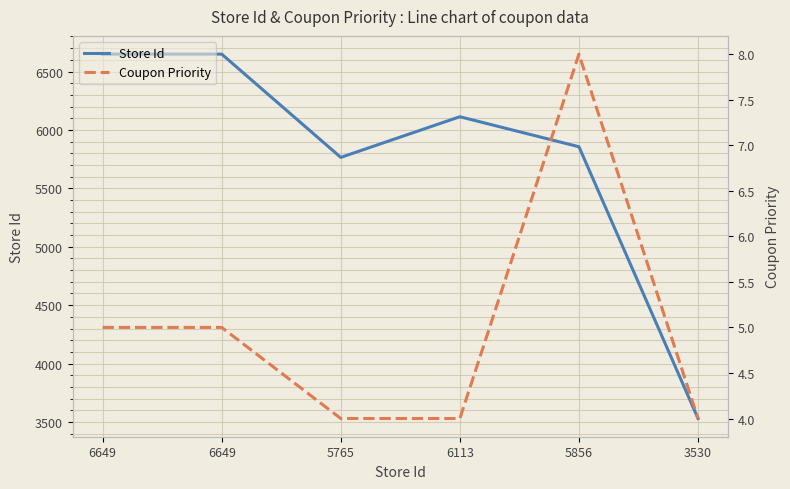

The Store Id series shows 5856 at 5856. True or false?

True